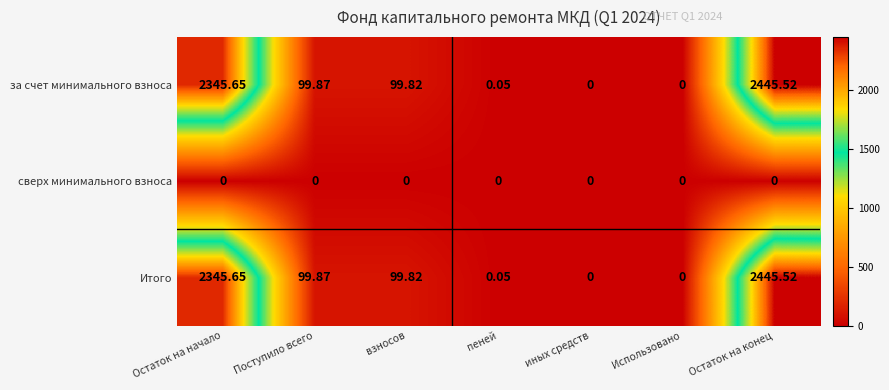

Is the value of за счет минимального взноса at пеней greater than the value of сверх минимального взноса at взносов?

Yes